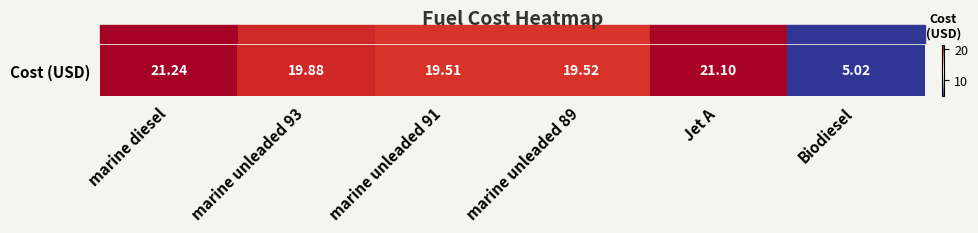

What is the change in value from marine diesel to Biodiesel?

-16.2